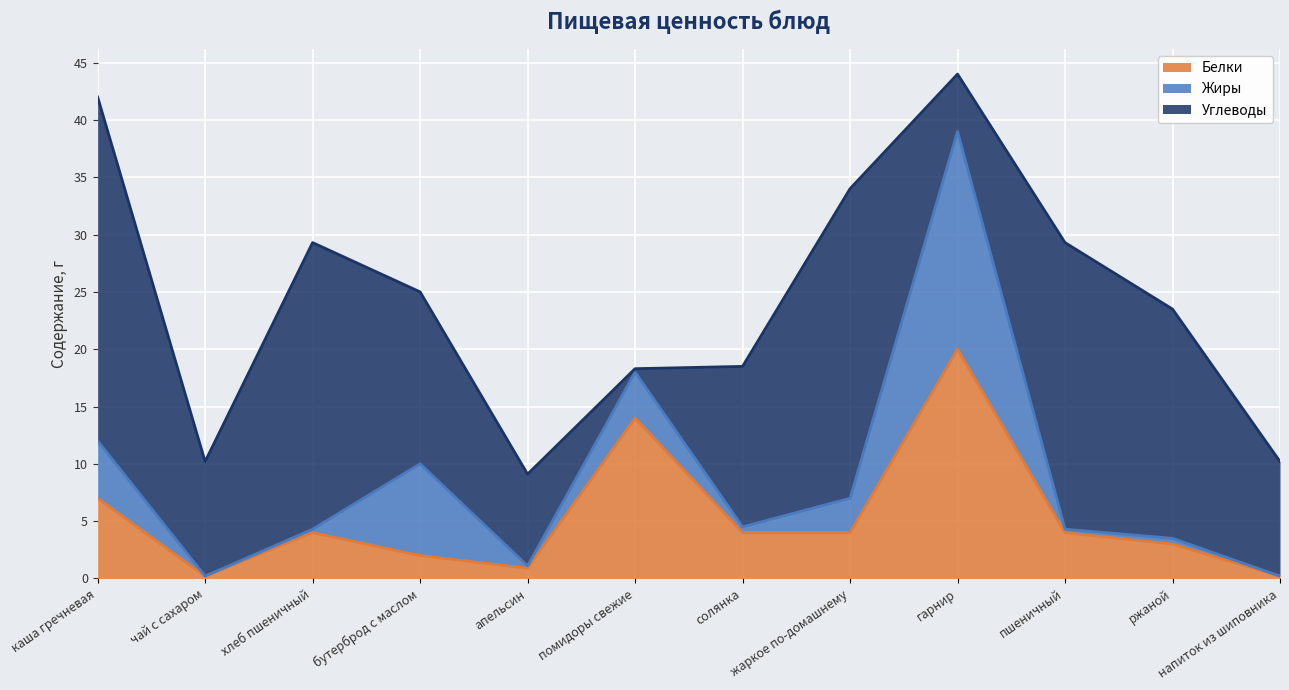

Which series has the widest spread of values?

Углеводы